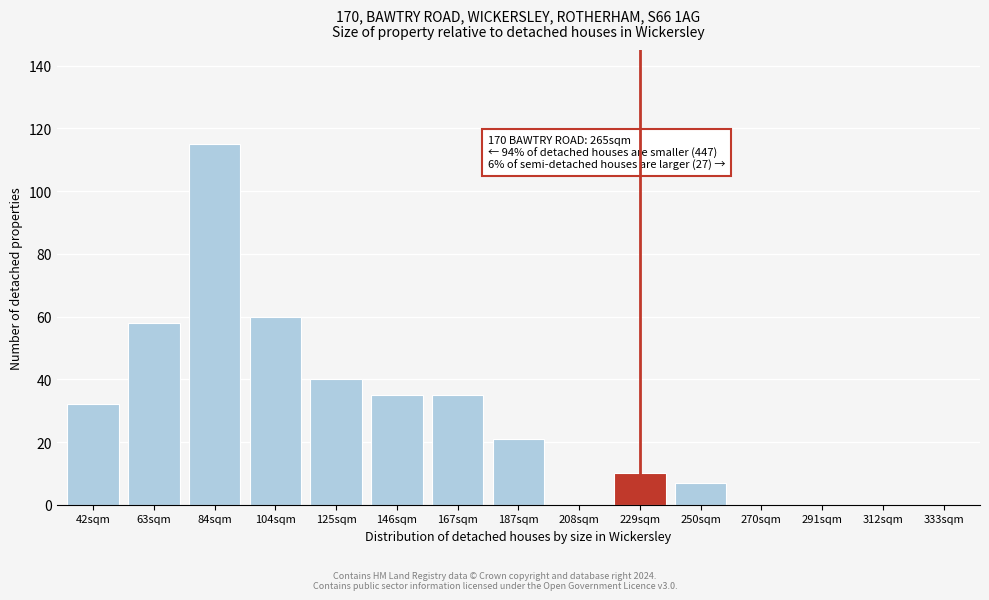

Reading left to right, transcribe all the data shown in this chart.

42sqm=32	63sqm=58	84sqm=115	104sqm=60	125sqm=40	146sqm=35	167sqm=35	187sqm=21	208sqm=0	229sqm=10	250sqm=7	270sqm=0	291sqm=0	312sqm=0	333sqm=0